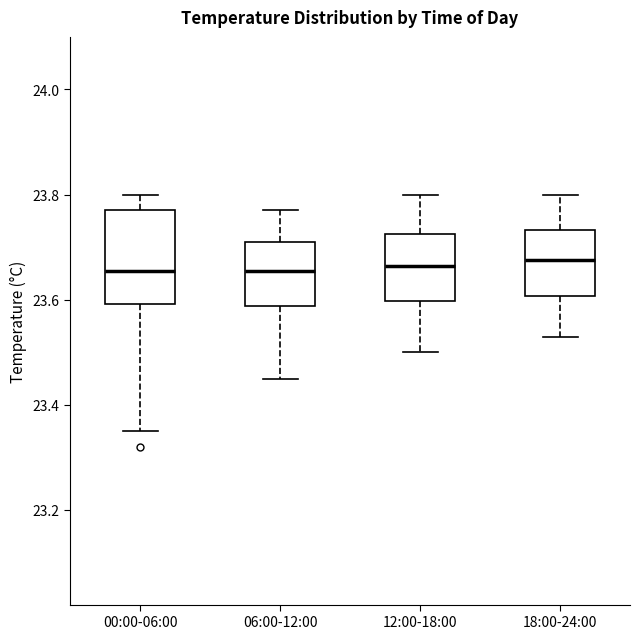

Reading left to right, transcribe this box plot: for each box, give where its median line is, the range the box spans, and where its two whiskers end, as read against the y-axis. The values are not printed on the chart, so give them approximately, as read against the axis.

00:00-06:00: median 23.66, box 23.60 to 23.78, whiskers 23.36 to 23.80
06:00-12:00: median 23.66, box 23.58 to 23.72, whiskers 23.46 to 23.78
12:00-18:00: median 23.66, box 23.60 to 23.72, whiskers 23.50 to 23.80
18:00-24:00: median 23.68, box 23.60 to 23.74, whiskers 23.54 to 23.80